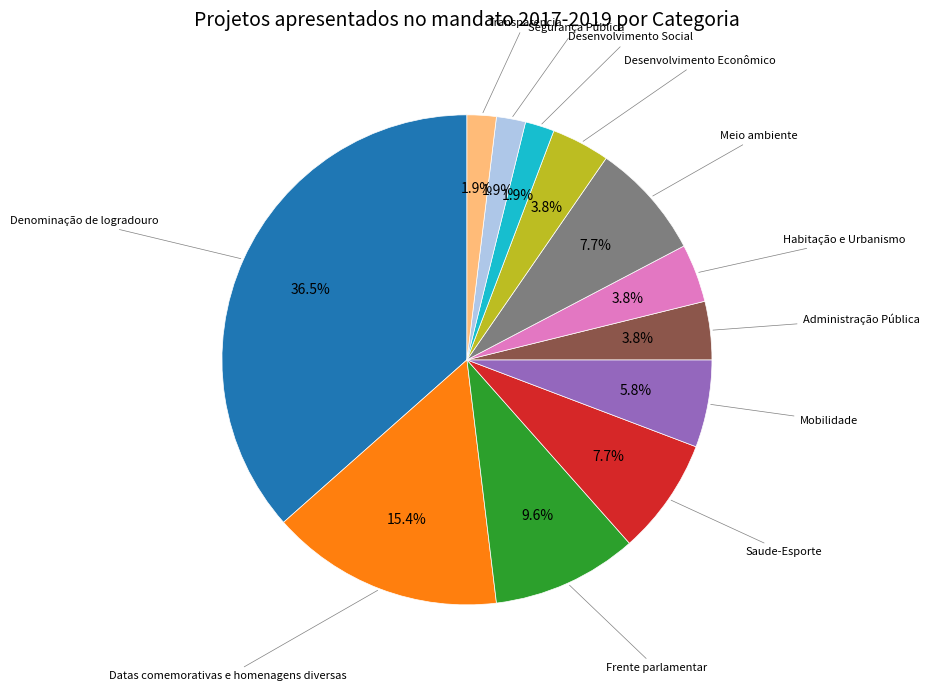

How many segments does this pie chart have?

12